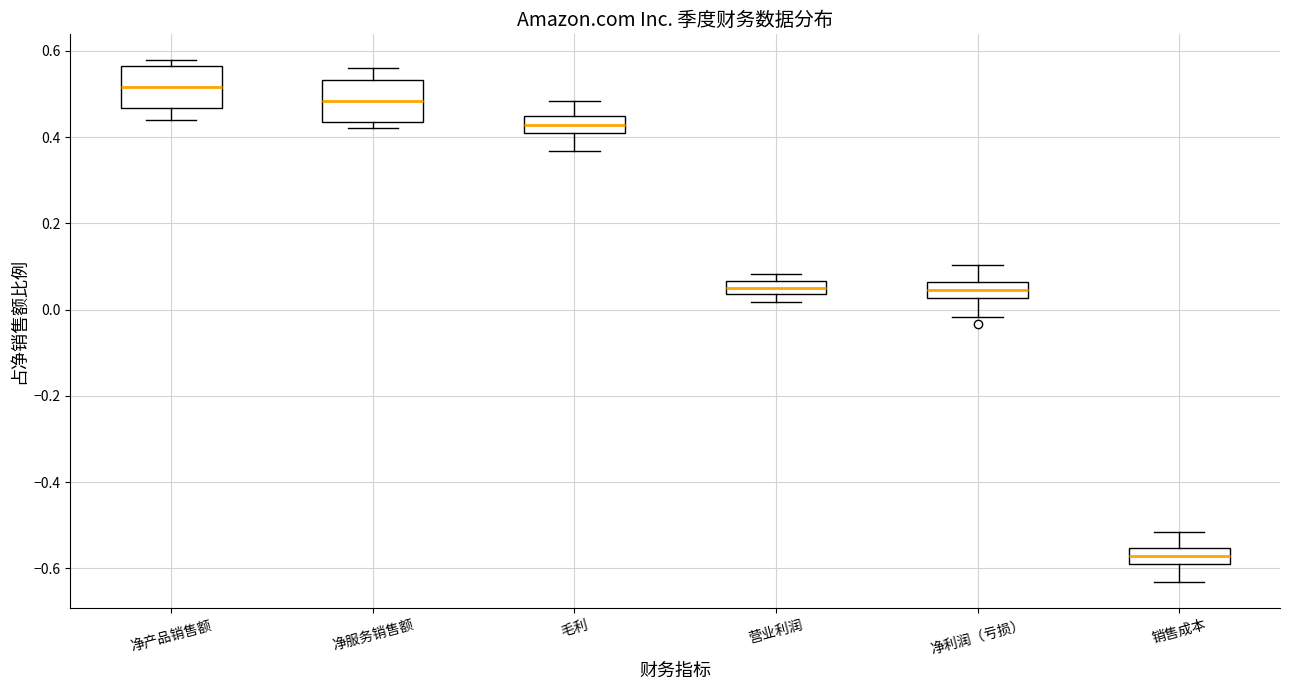

Reading left to right, read every box against the y-axis: the position of its median line, the range the box covers, and the ends of its whiskers. The values are not printed on the chart, so give them approximately, as read against the axis.

净产品销售额: median 0.52, box 0.46 to 0.56, whiskers 0.44 to 0.58
净服务销售额: median 0.48, box 0.44 to 0.54, whiskers 0.42 to 0.56
毛利: median 0.42, box 0.40 to 0.44, whiskers 0.36 to 0.48
营业利润: median 0.06 (inside the box), box 0.04 to 0.06, whiskers 0.02 to 0.08
净利润（亏损）: median 0.04, box 0.02 to 0.06, whiskers -0.02 to 0.10
销售成本: median -0.58, box -0.60 to -0.56, whiskers -0.64 to -0.52